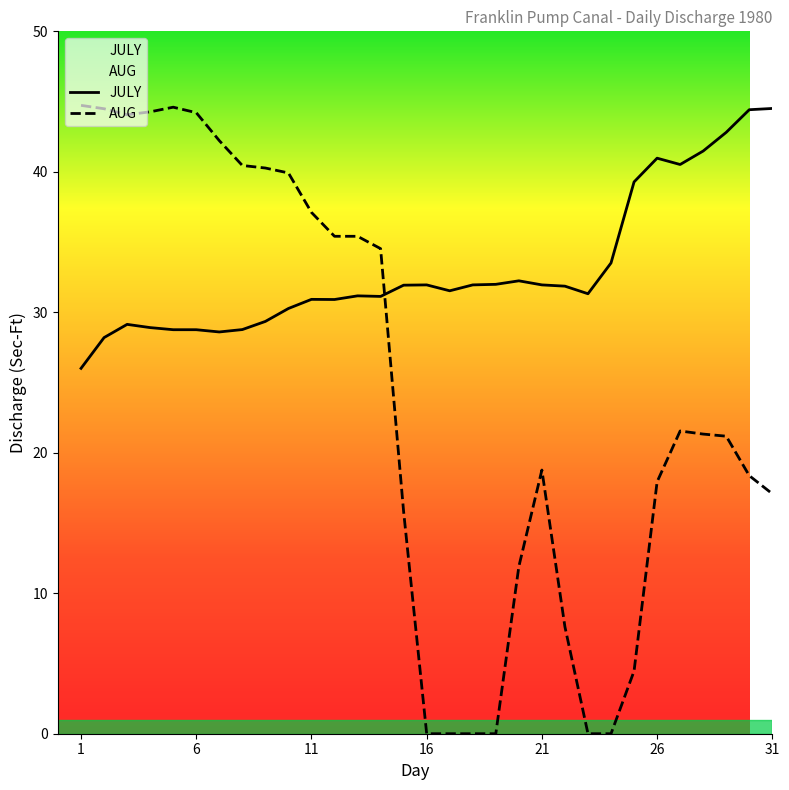

Which series has the widest spread of values?

AUG